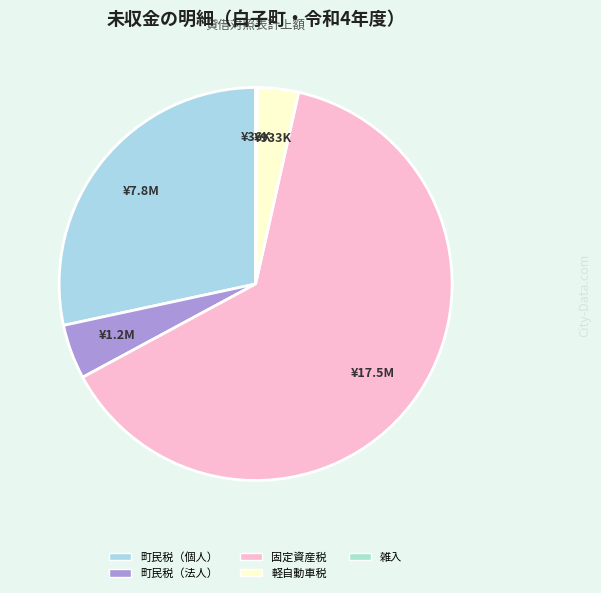

What is the largest slice in the pie chart?

固定資産税